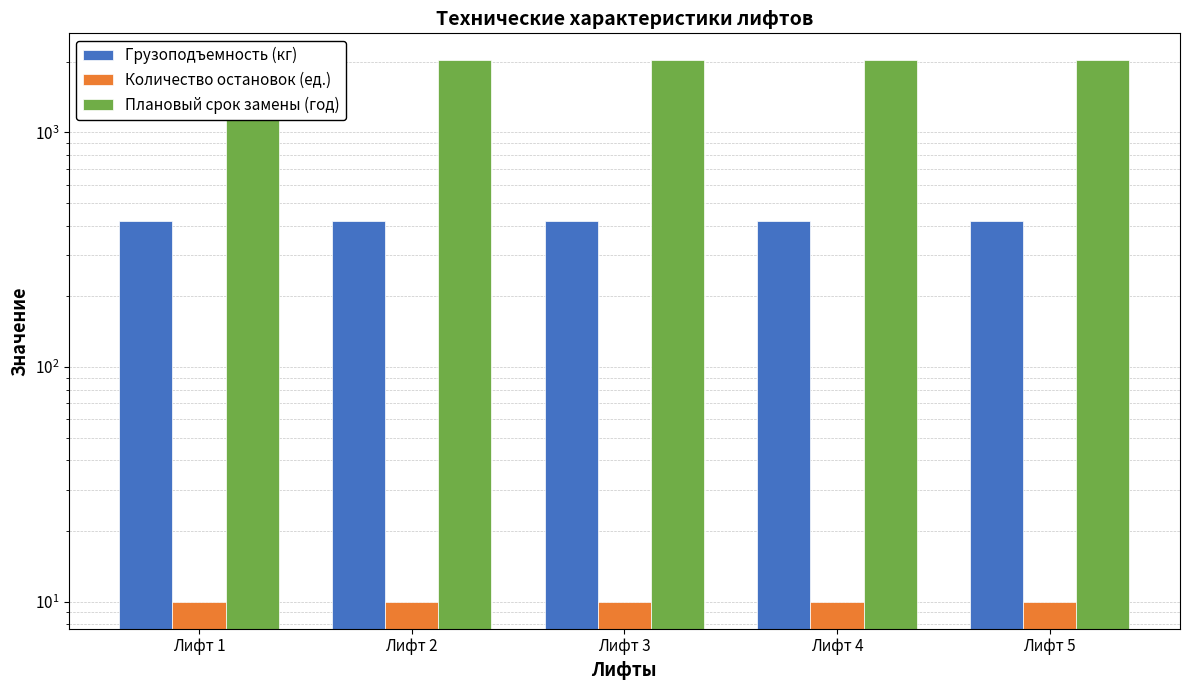

Which has a higher value, Лифт 4 or Лифт 2?

Лифт 4